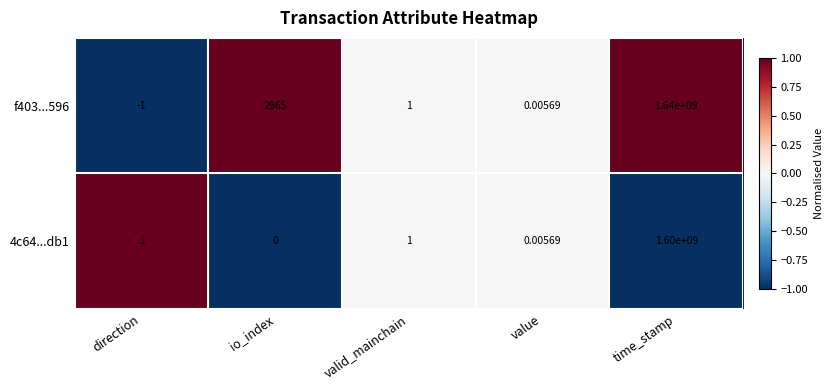

What is the maximum value shown in the chart?

1640000000.0